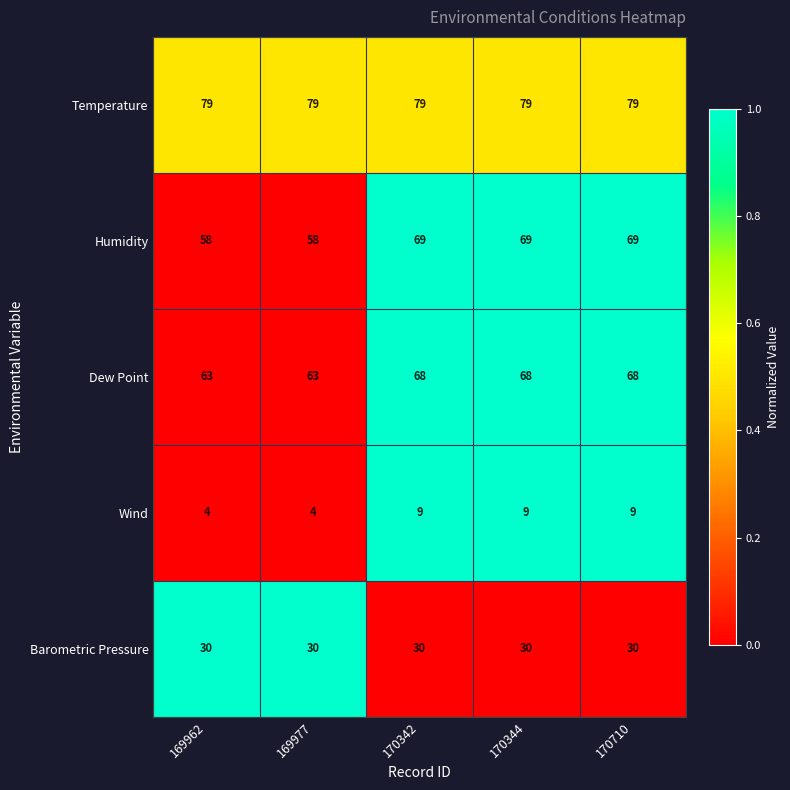

What is the difference between the maximum and minimum values in the Dew Point series?

5